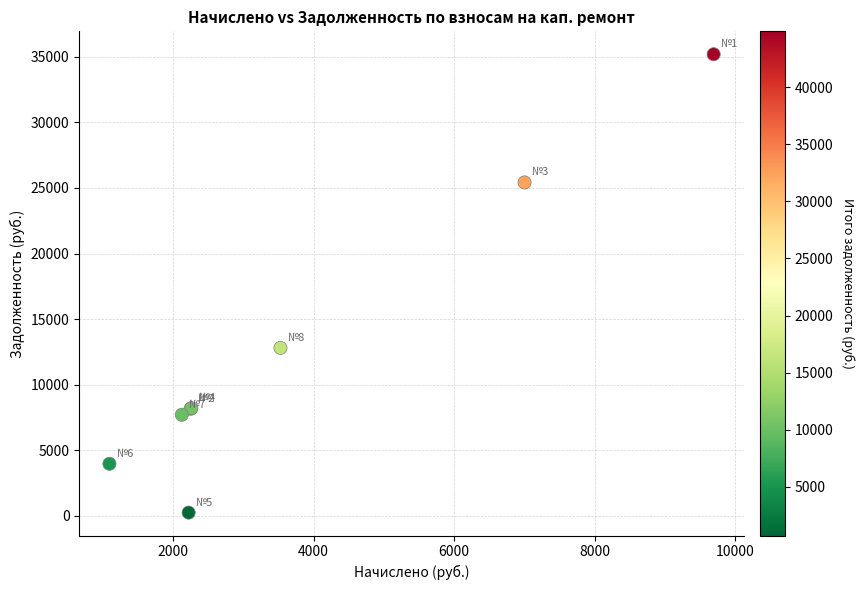

What Y value in the scatter plot is closest to 17719?

12806.6